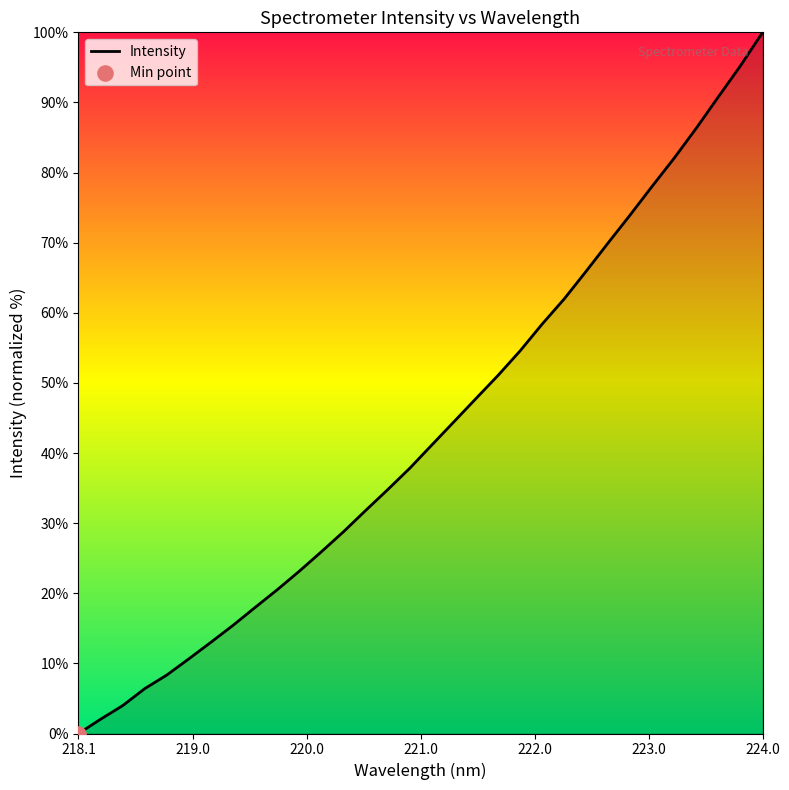

What is the maximum value shown in the chart?

100.0